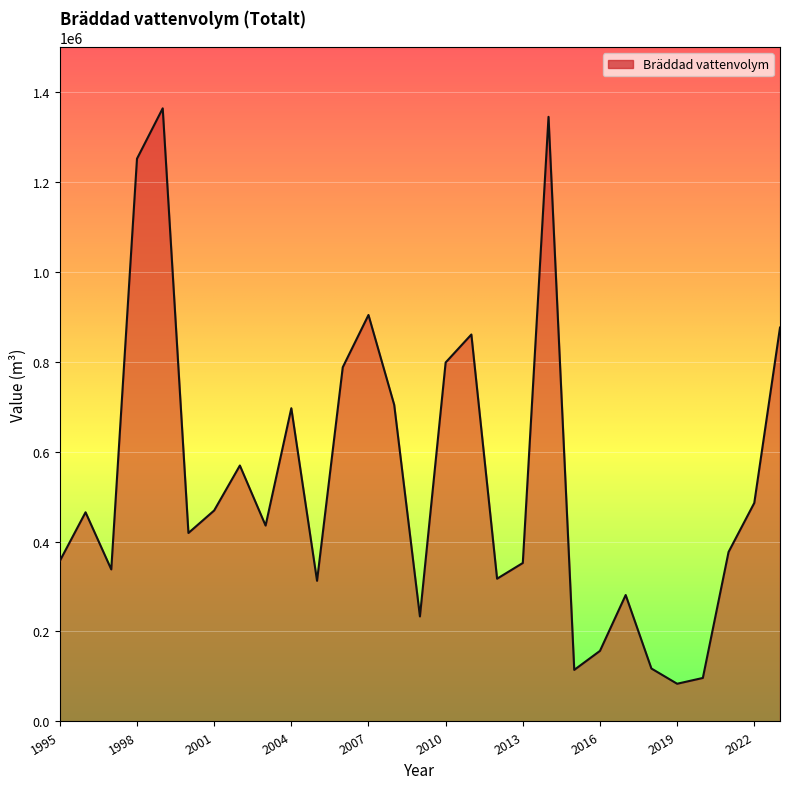

What is the smallest value displayed?

83843.0